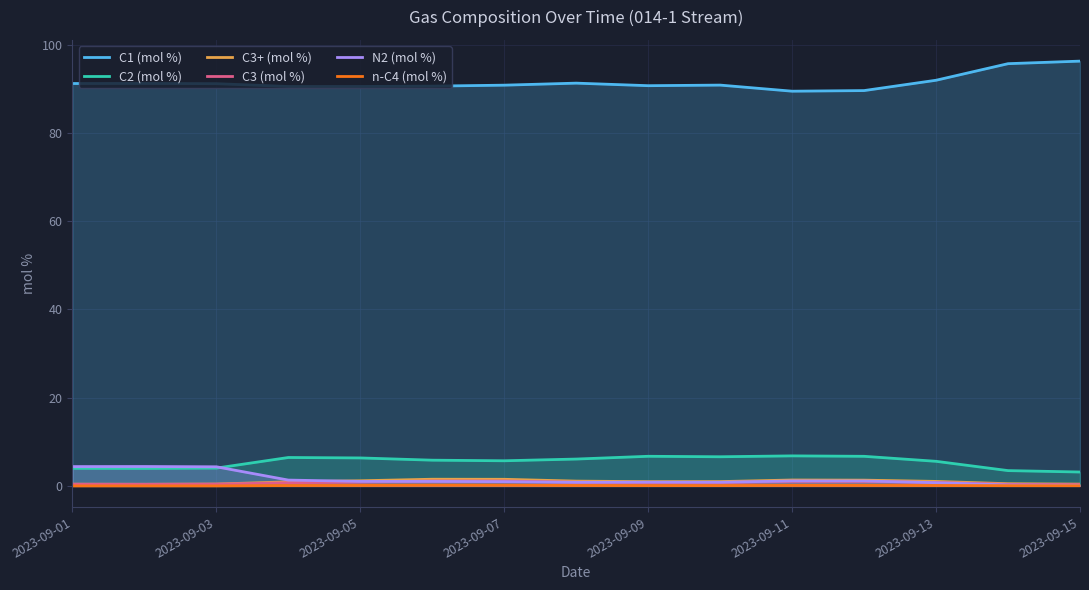

True or false: n-C4 (mol %) and C2 (mol %) intersect in this chart.

False